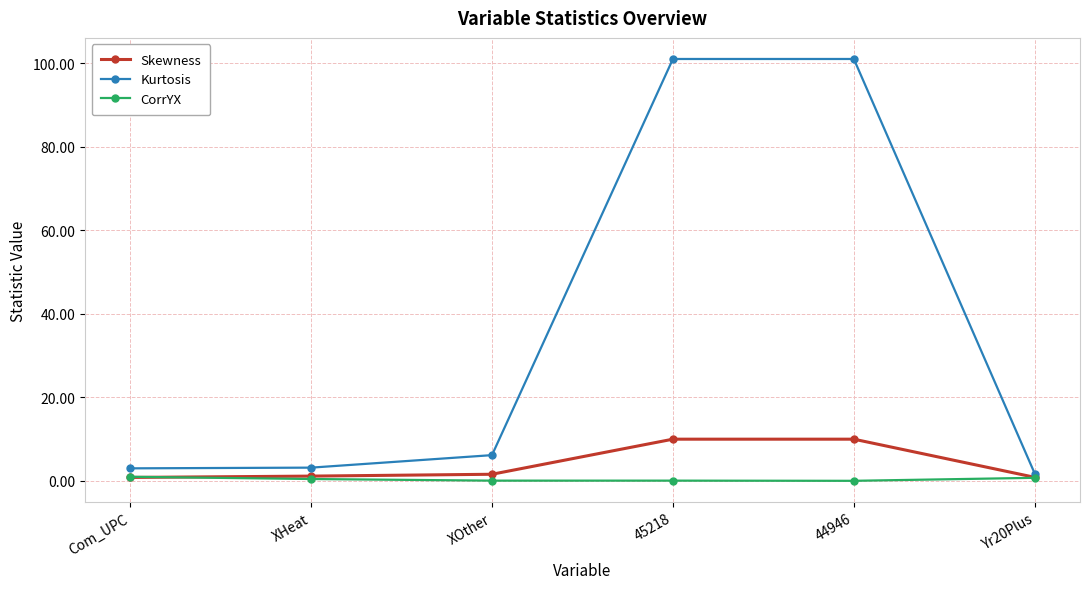

What is the difference between the maximum and minimum values in the Kurtosis series?

99.3